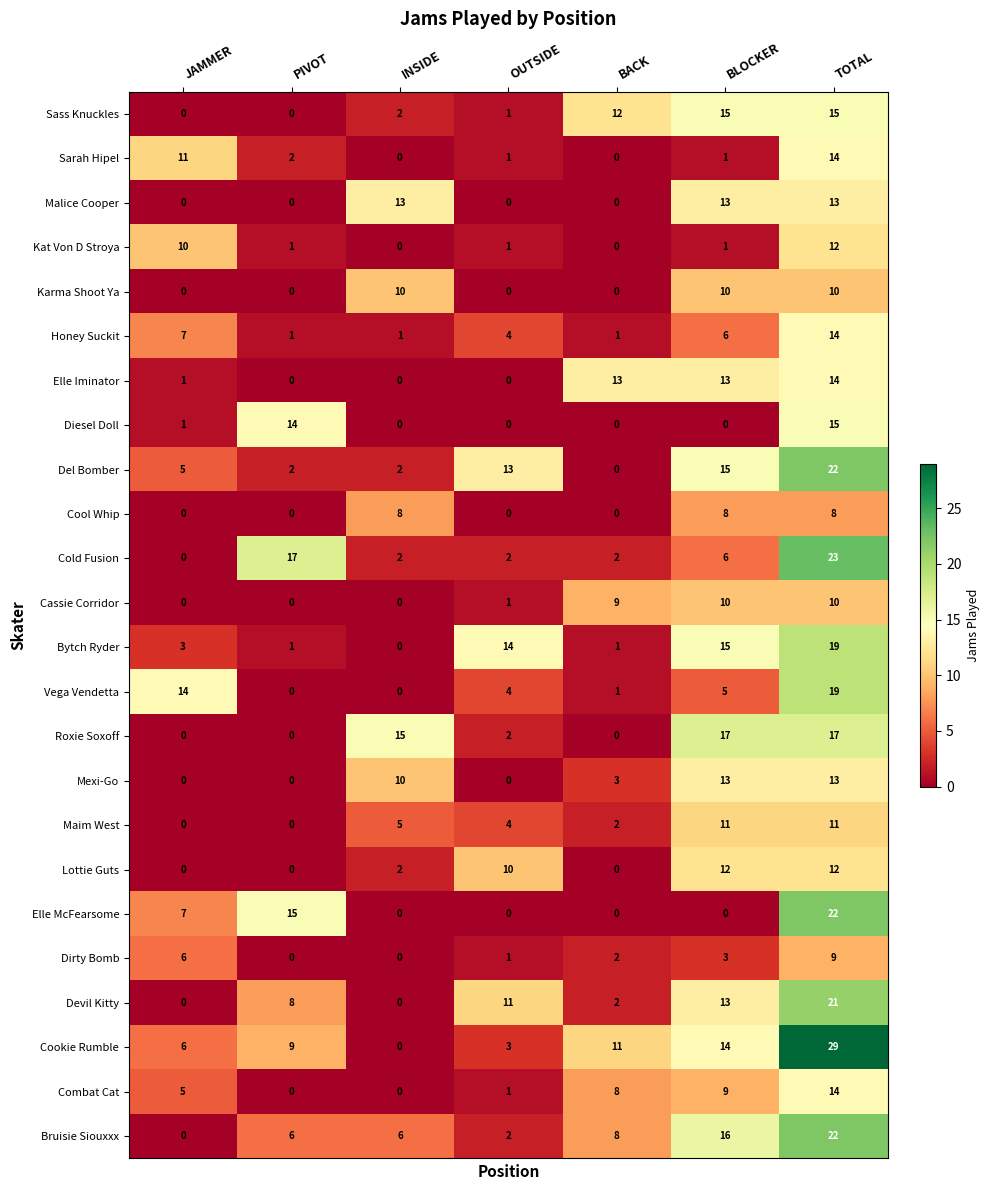

Count the number of categories in the chart.

7